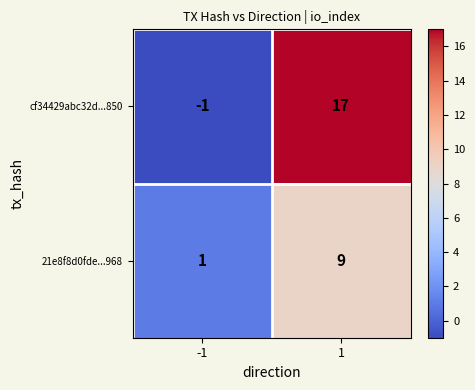

At how many categories does at least one series exceed 12?

1